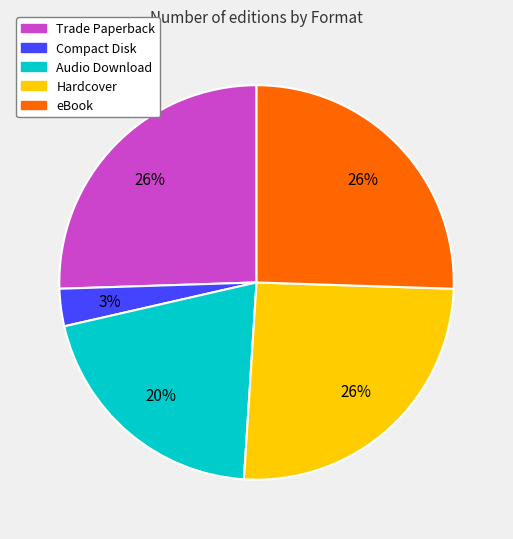

Which category has the smallest portion of the pie?

Compact Disk